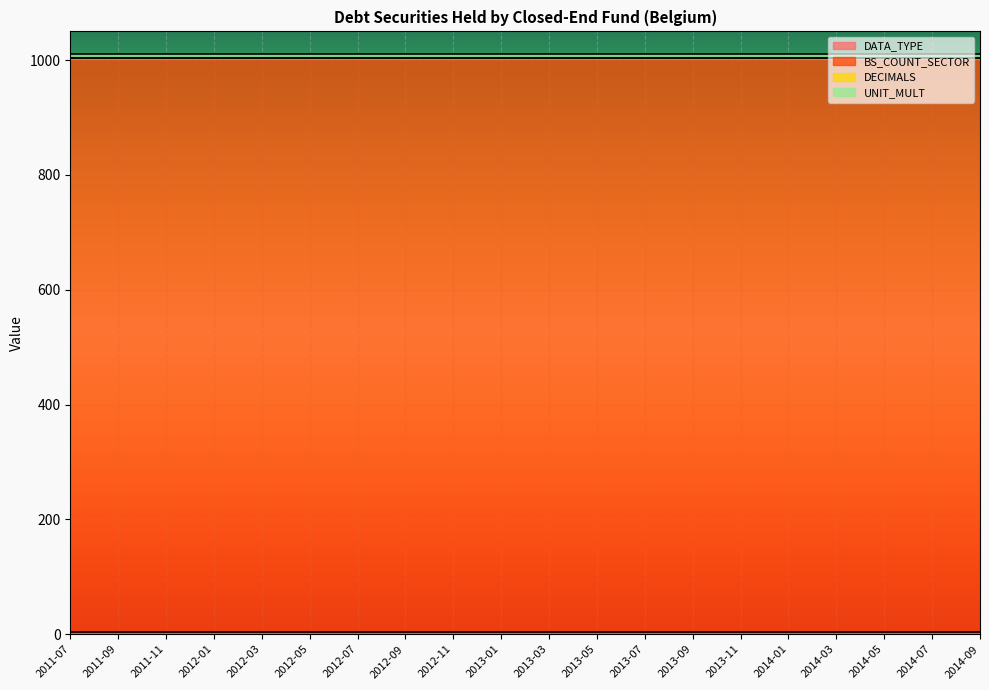

What is the value of the DATA_TYPE point at the 8th from the left?

4